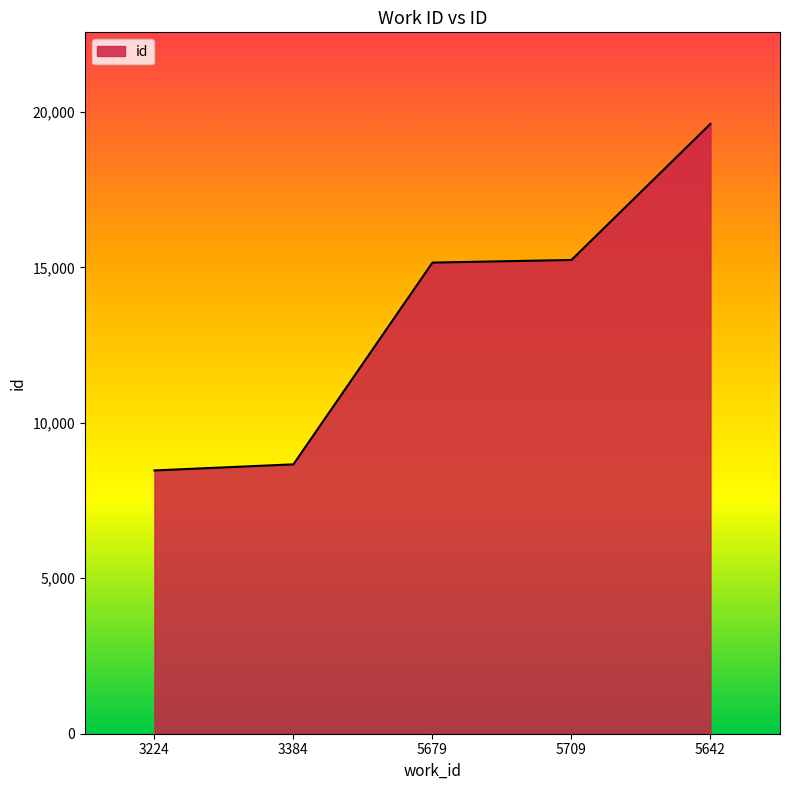

What is the difference between the second highest and second lowest values?

6573